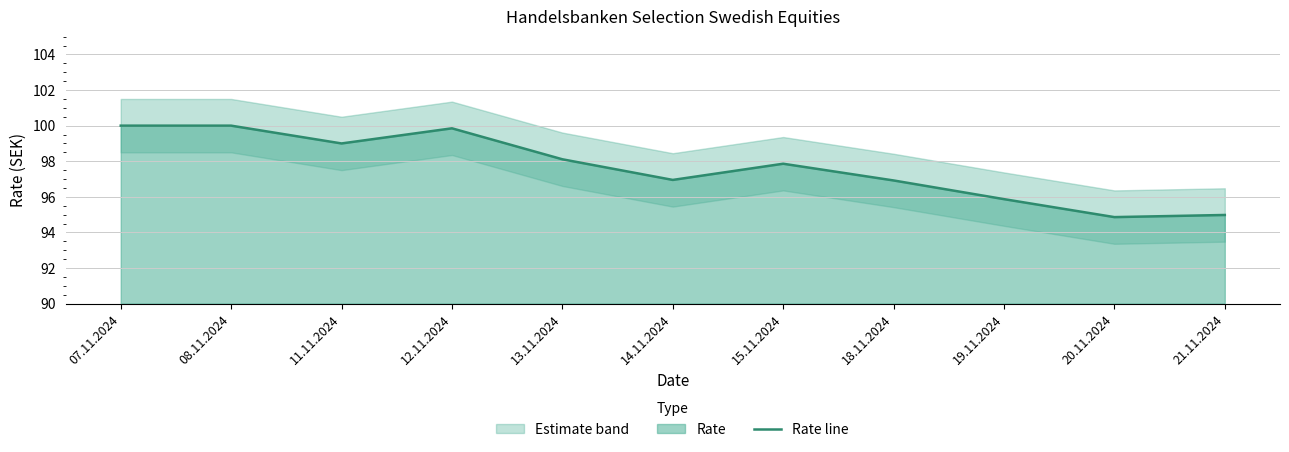

What is the ratio of the value at 13.11.2024 to the value at 15.11.2024?

1.0